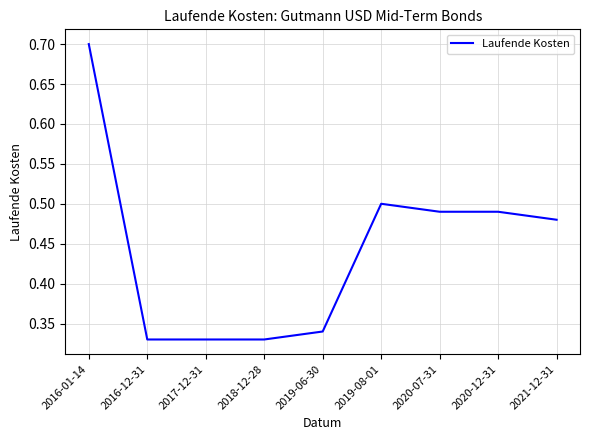

What is the maximum value shown in the chart?

0.7